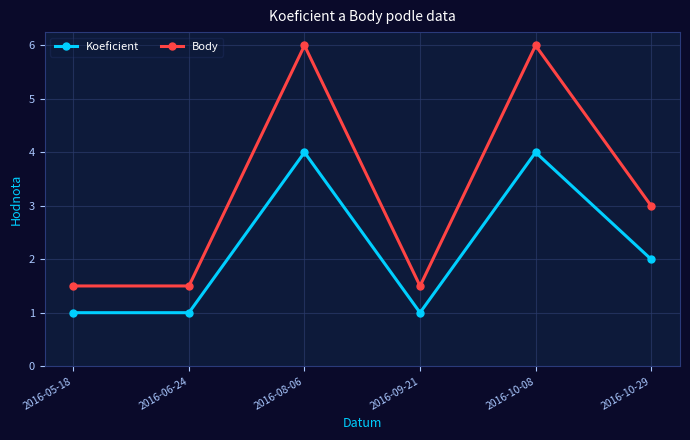

What is the label of the 3rd point from the left?

2016-08-06